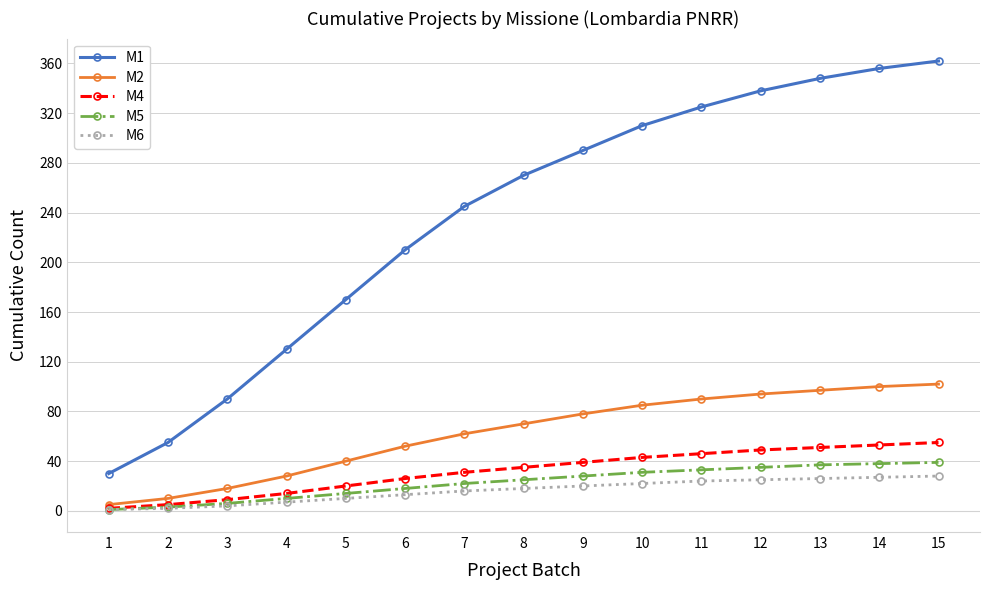

Between 4 and 13, which series saw the biggest shift?

M1